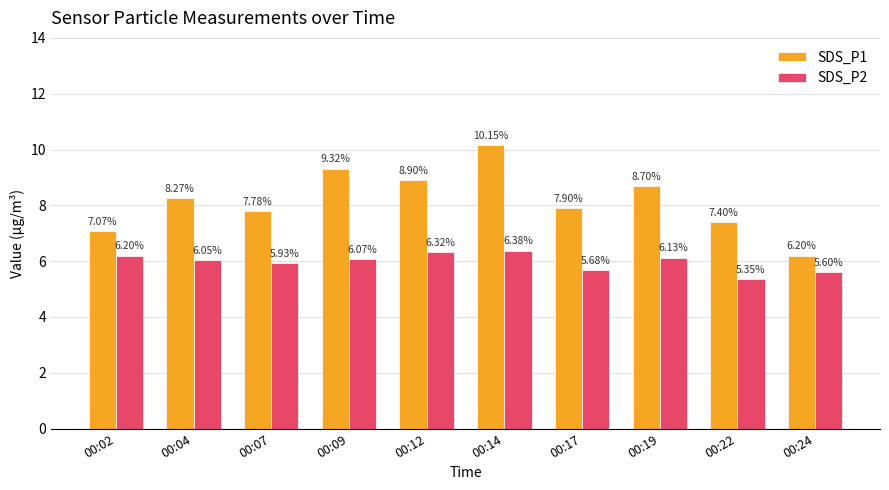

What is the value of the SDS_P2 bar at the 4th from the left?

6.1